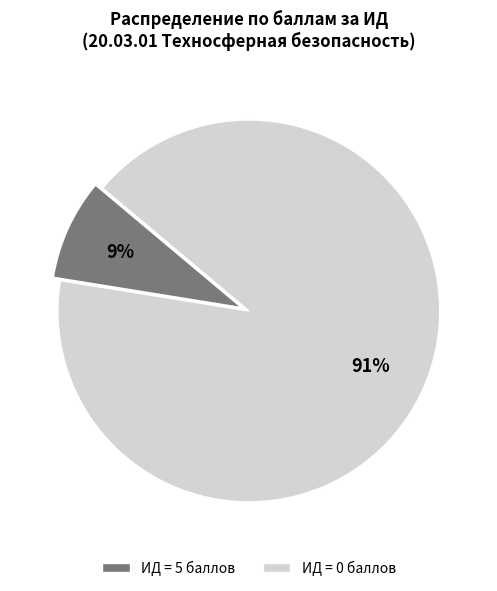

Count the number of slices in the pie.

2